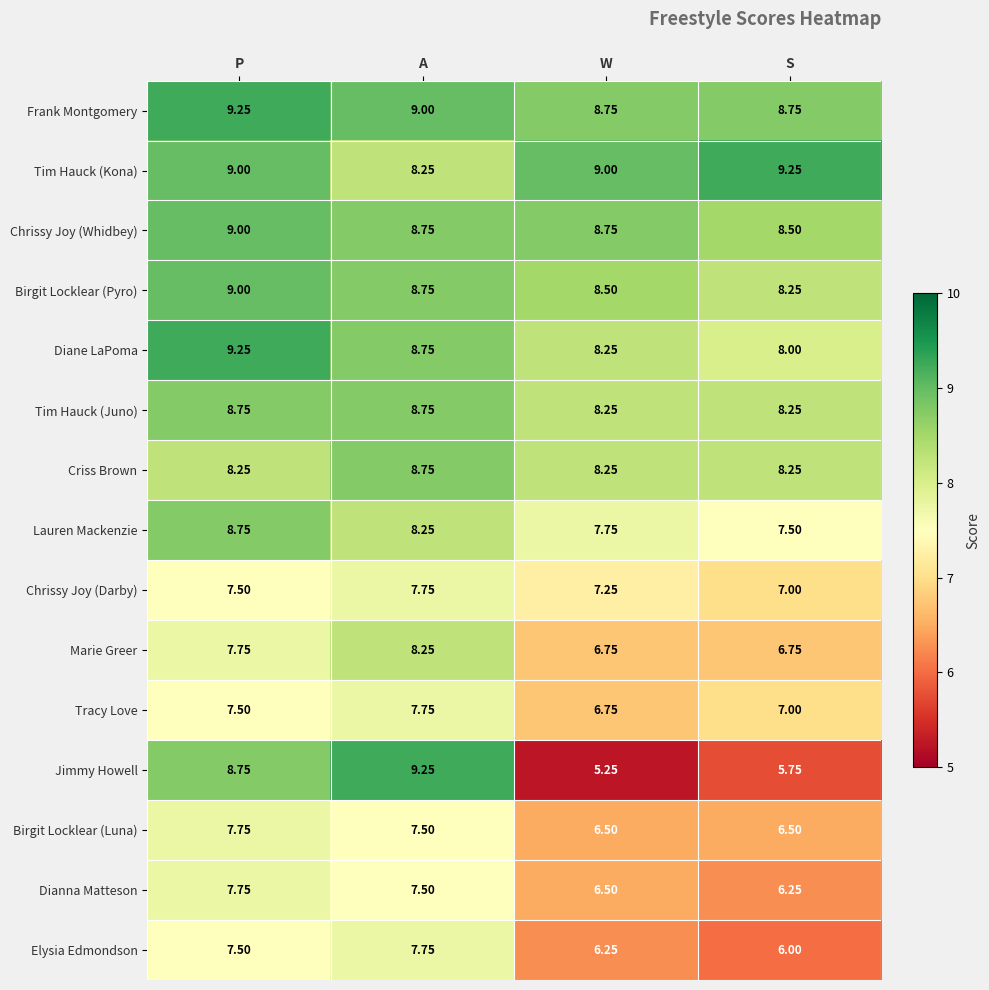

List the labels in order of Birgit Locklear (Pyro) value, smallest first.

S, W, A, P